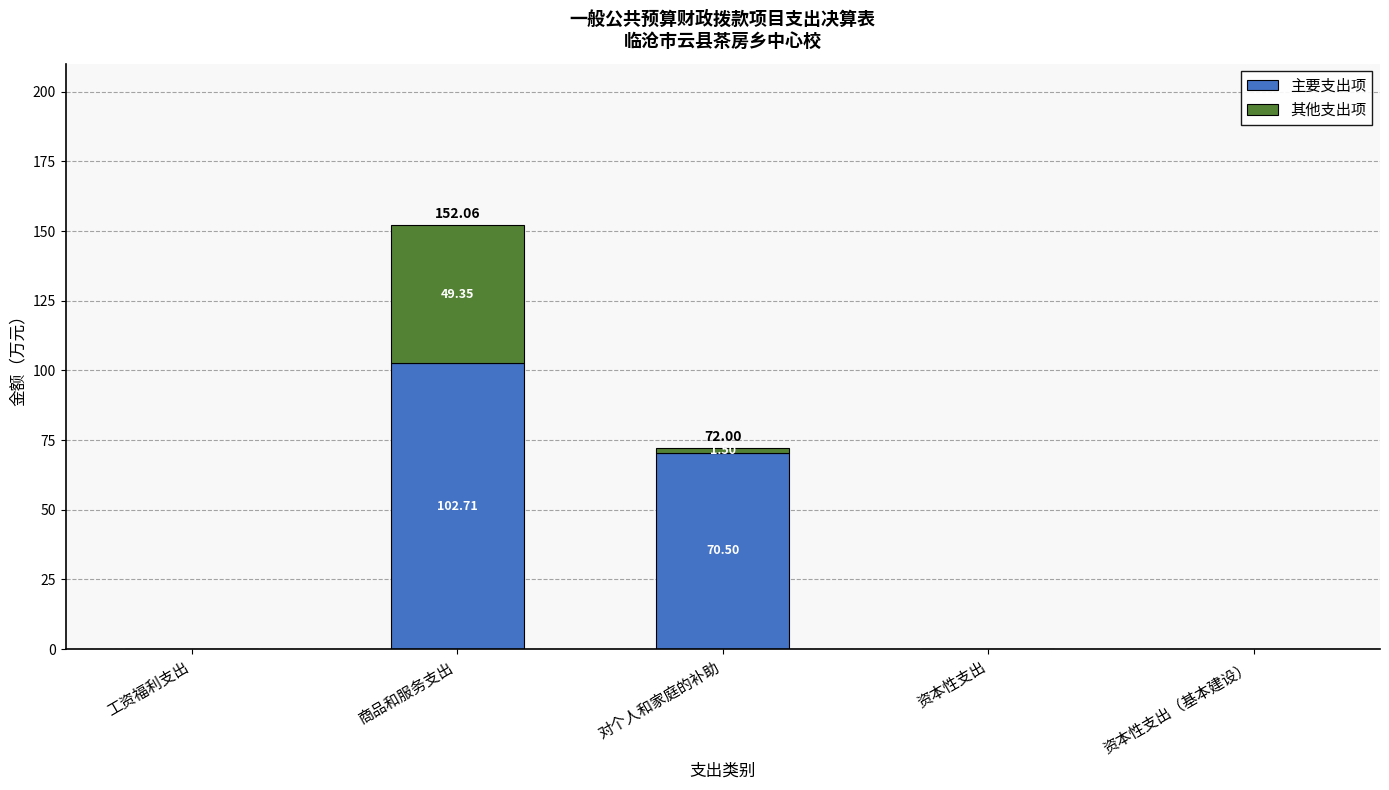

What is the total value across all series at 商品和服务支出?

152.1